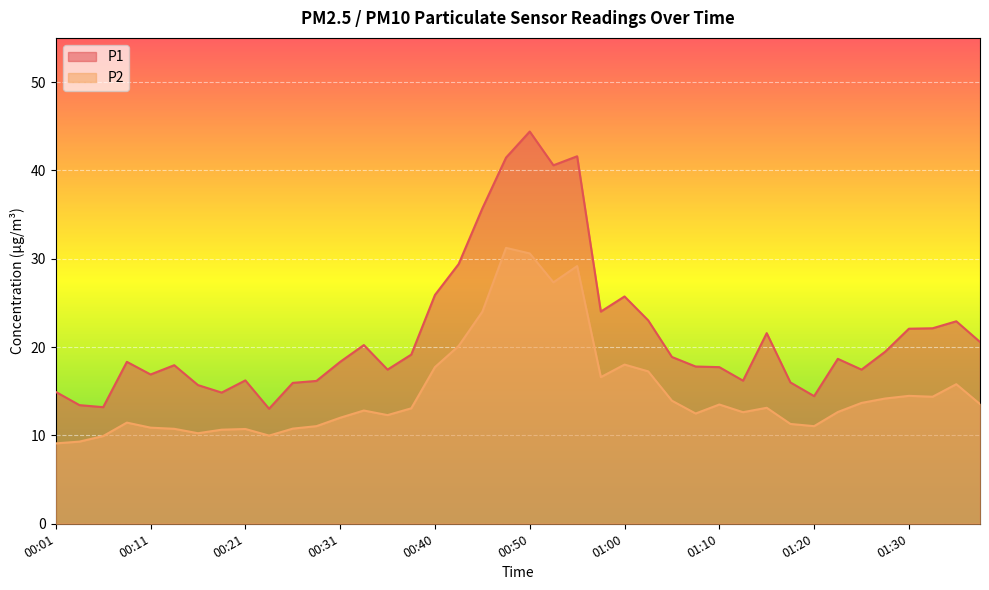

Which series has the largest total across all categories?

P1